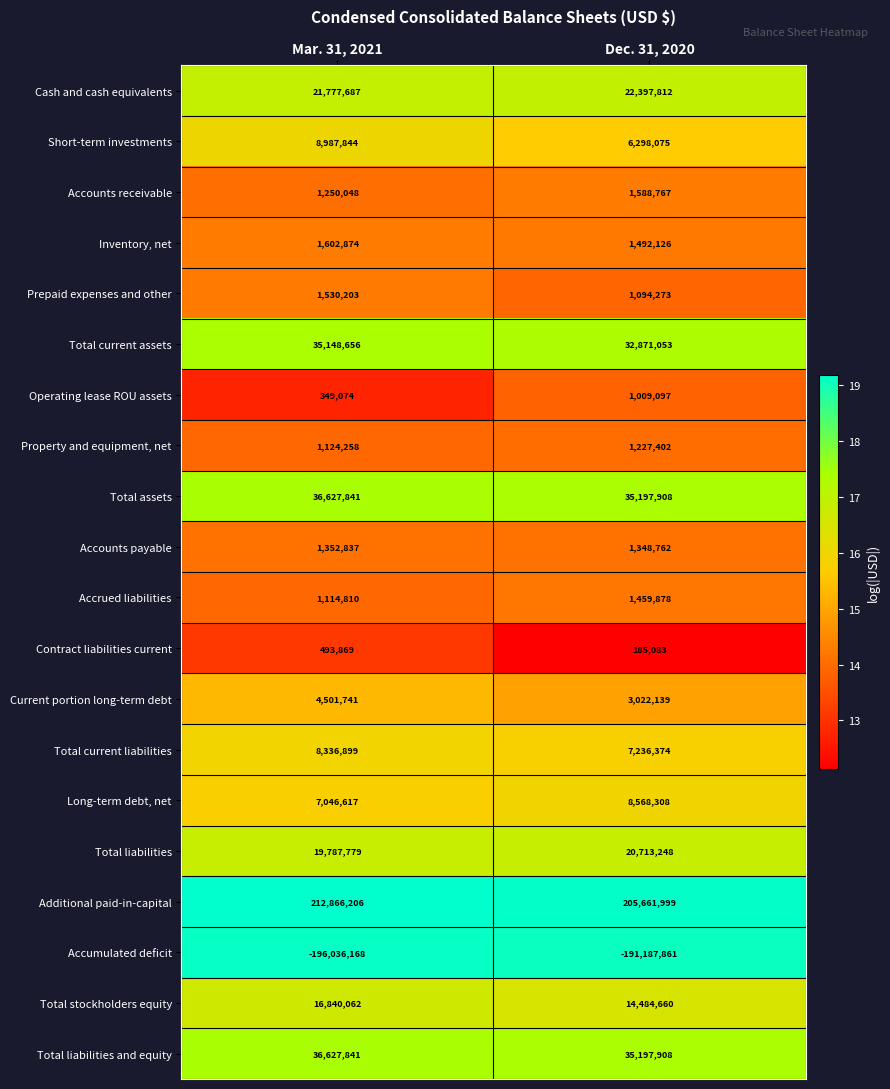

What is the sum of all Accrued liabilities values?

2574688